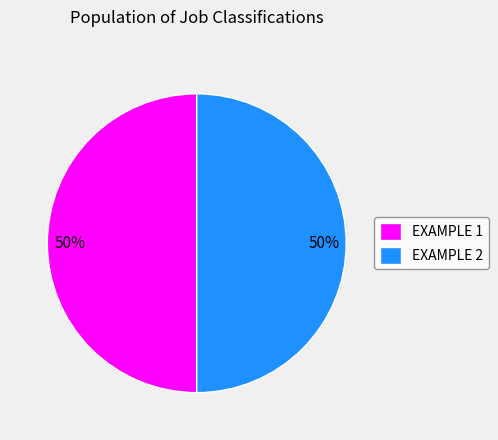

To the nearest percent, what is the average slice percentage?

50%